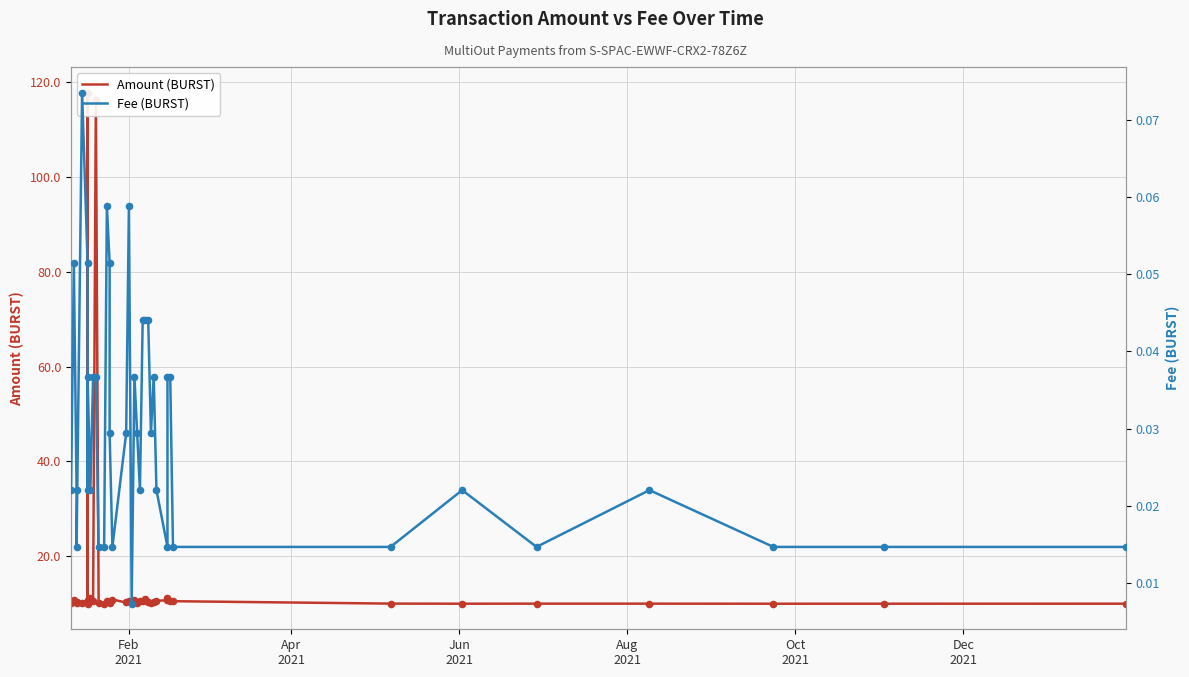

Which series has the largest total across all categories?

Amount (BURST)